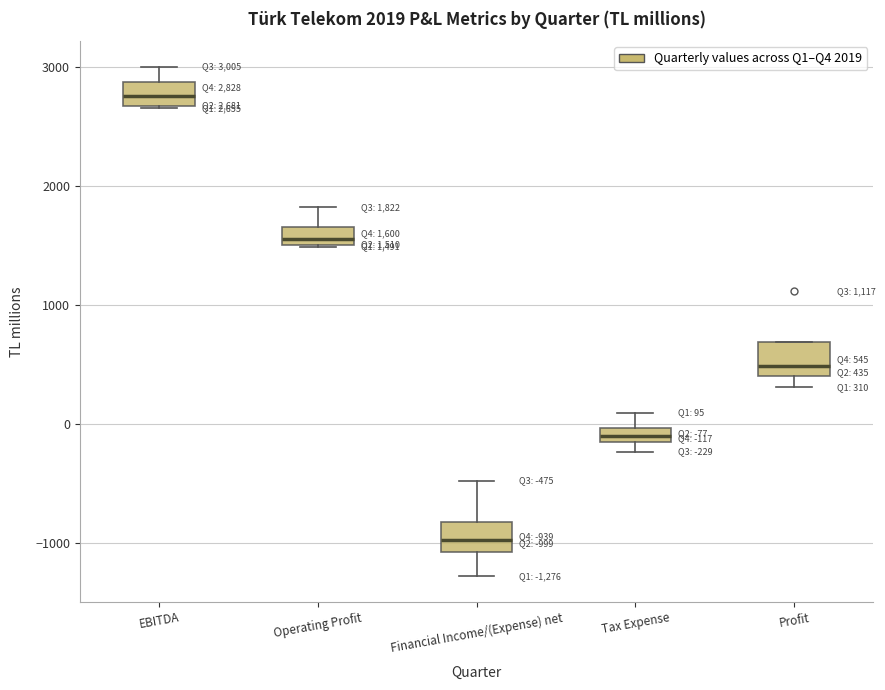

Which box's median line is the lowest?

Financial Income/(Expense) net